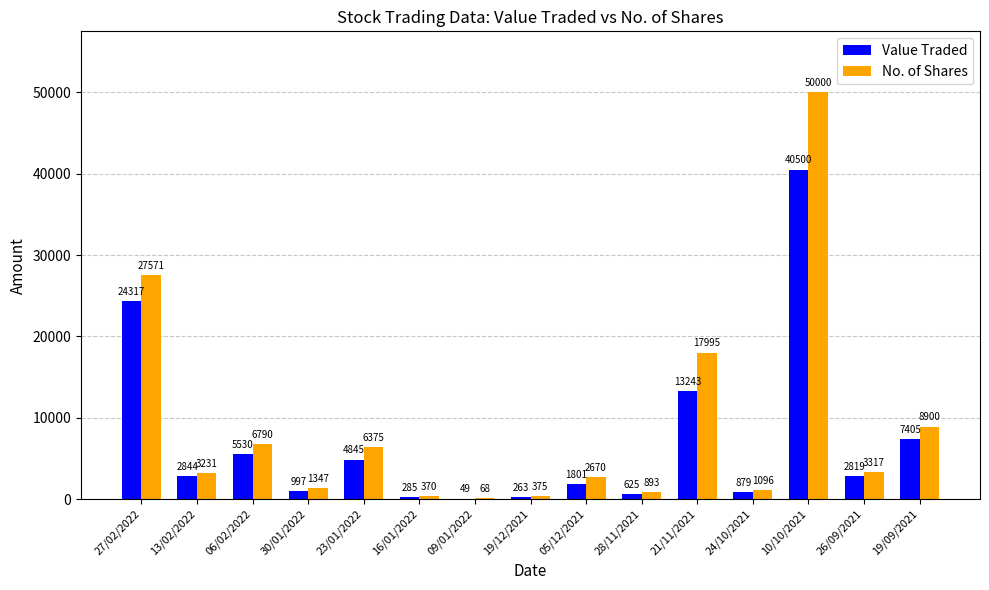

What are all the series names shown in the legend?

Value Traded, No. of Shares